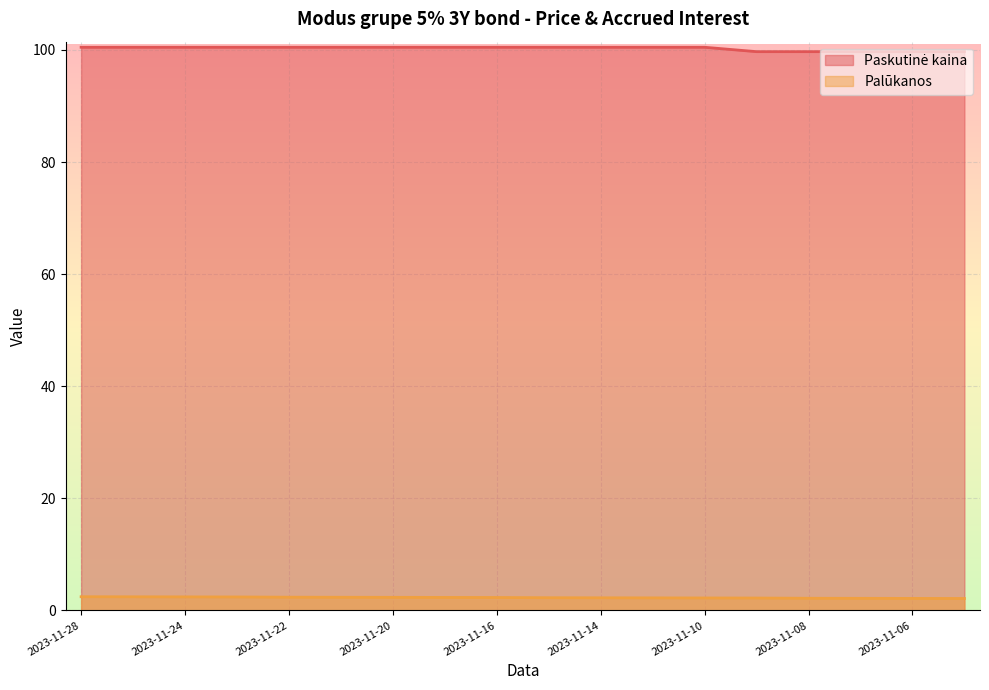

Between 2023-11-14 and 2023-11-06, which series saw the biggest shift?

Paskutinė kaina